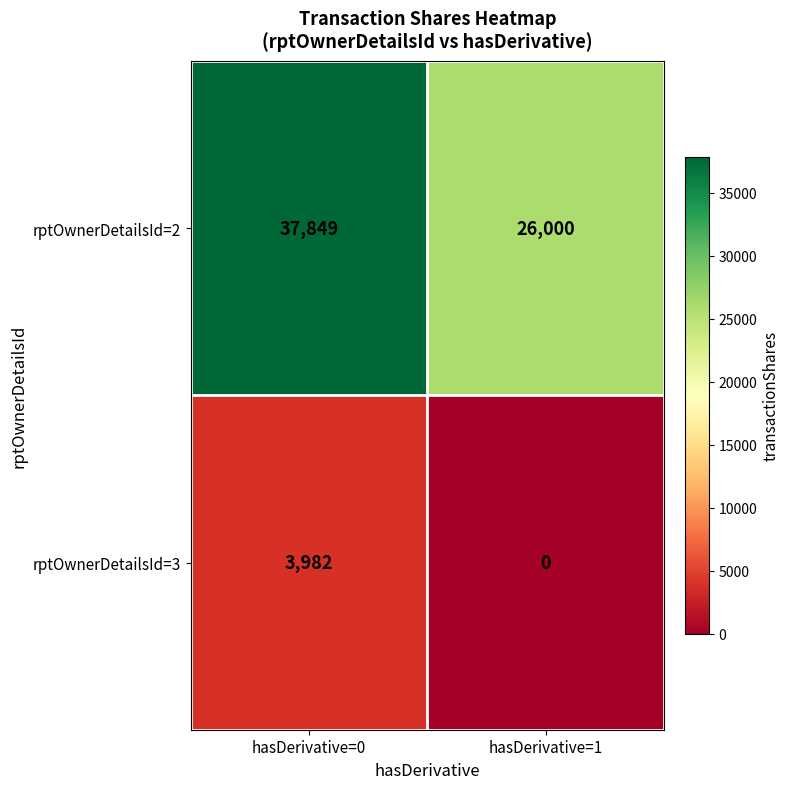

What is the sum of all rptOwnerDetailsId=3 values?

3982